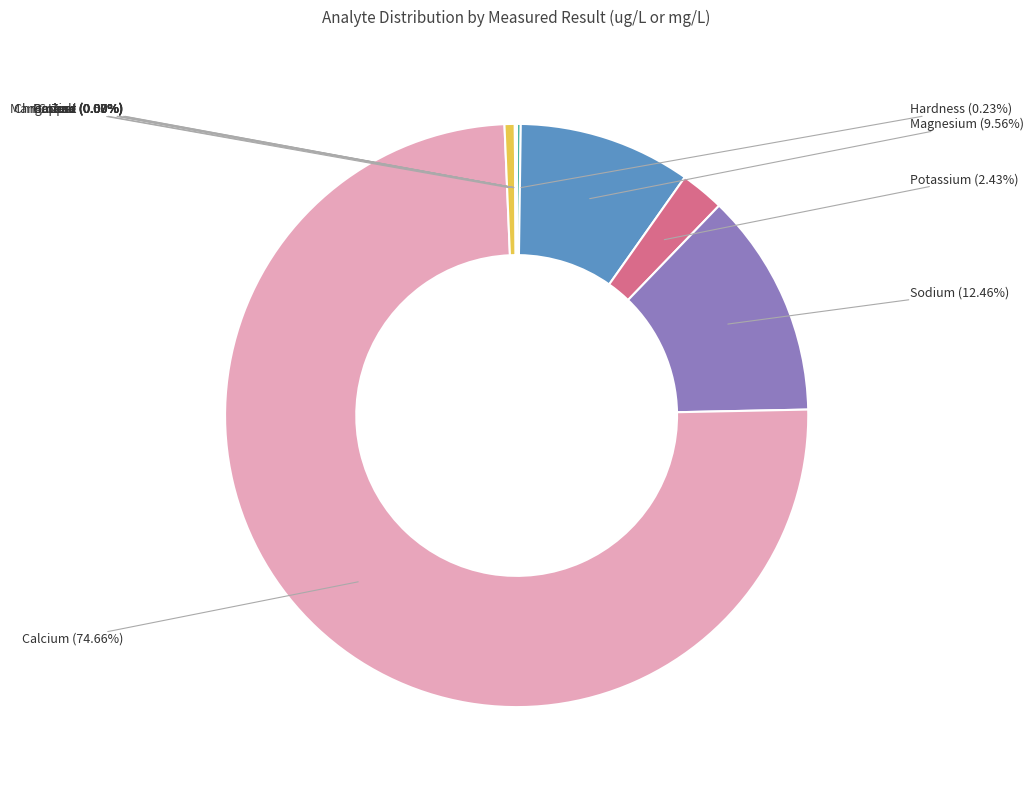

Is there any slice that represents more than half of the pie?

Yes